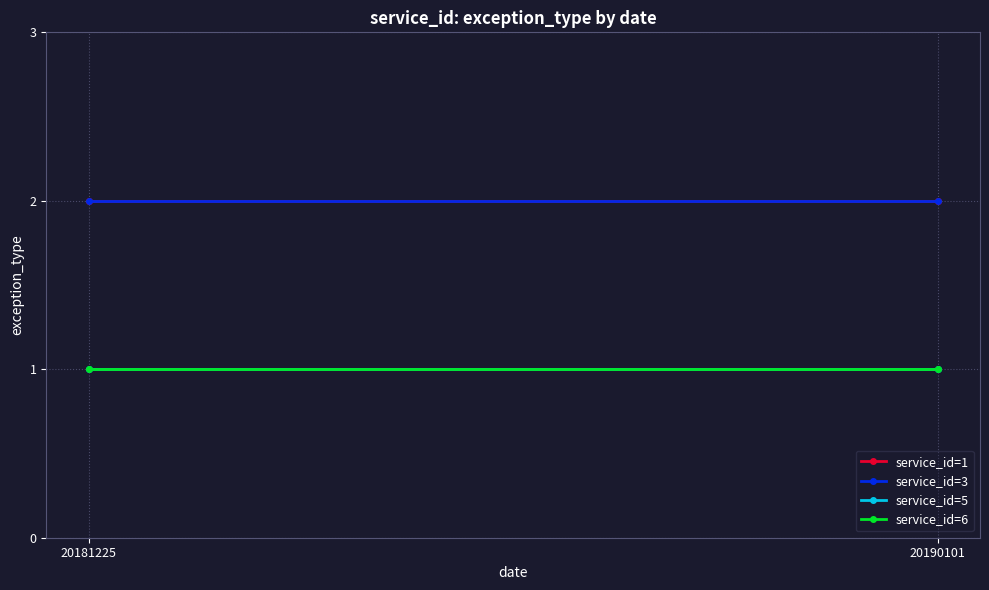

How many series are shown in this chart?

4